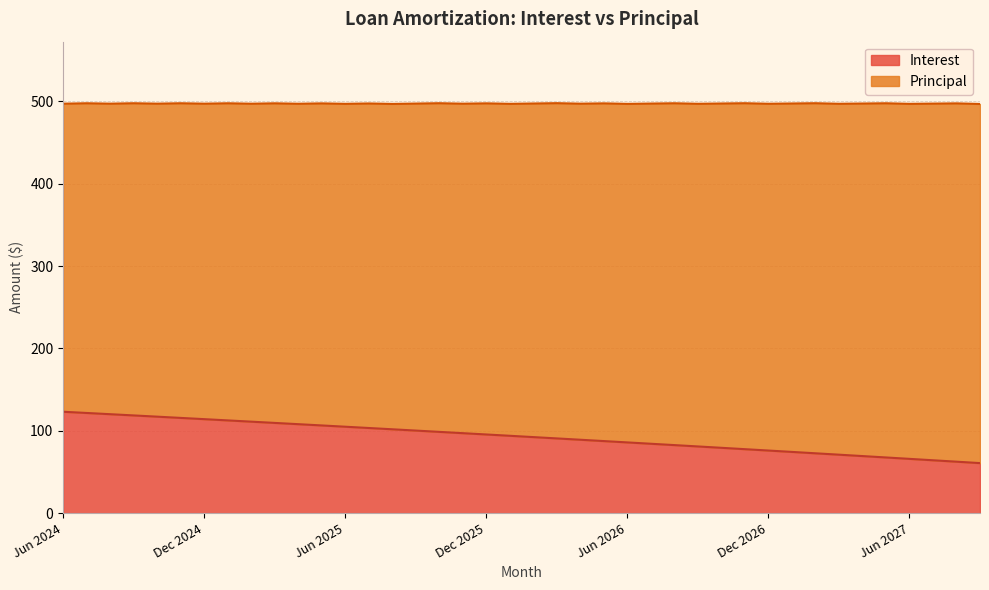

Does the chart display data point markers on the line(s)?

No